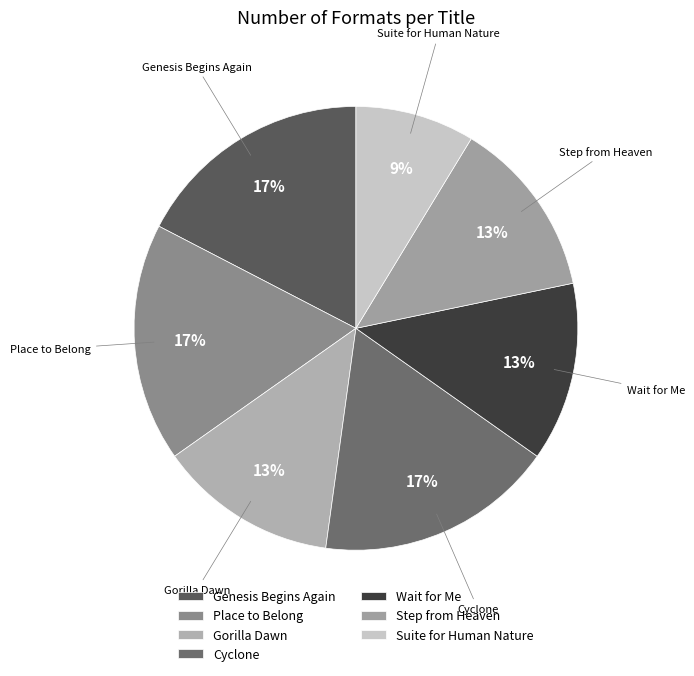

What is the ratio of the value at Wait for Me to the value at Step from Heaven?

1.0